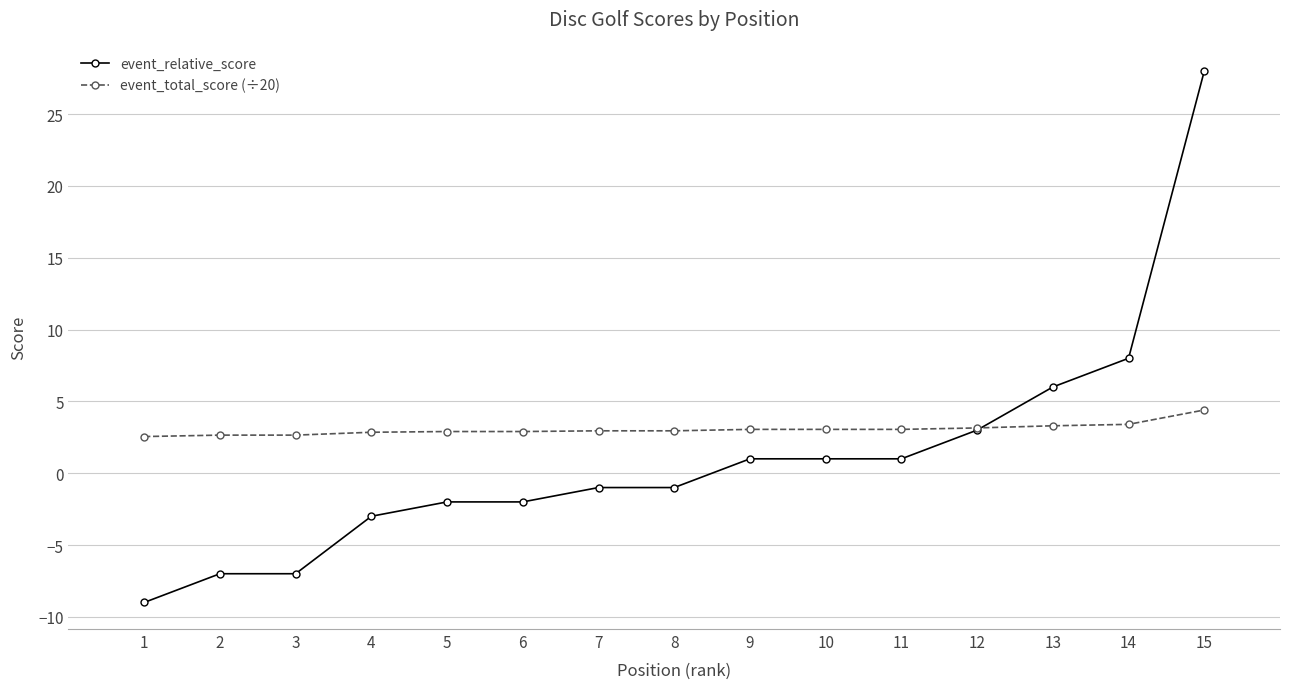

What is the minimum value for event_relative_score?

-9.0